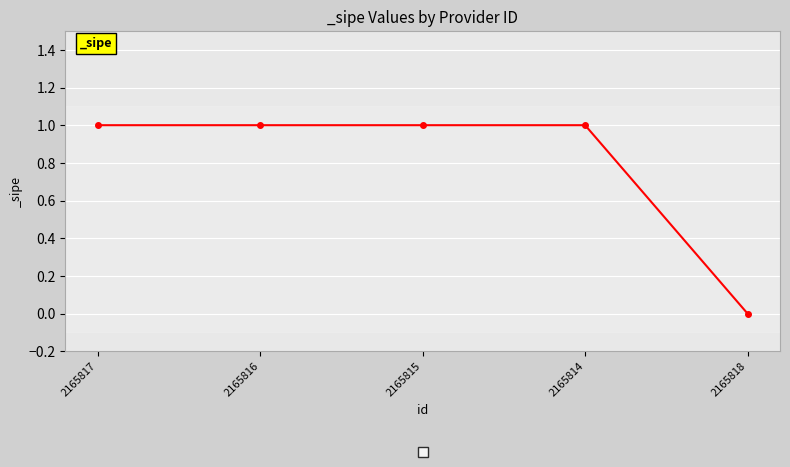

Is it true that the value at 2165817 is 1?

True